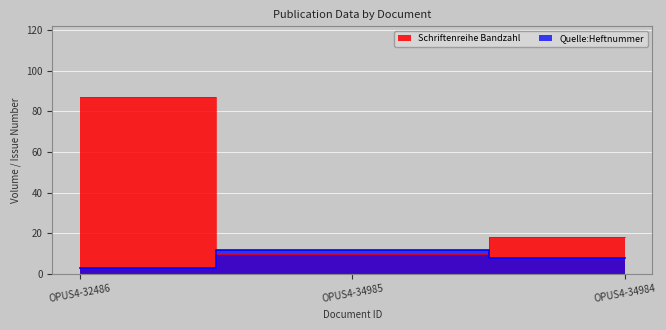

Reading left to right, extract all data points from this chart.

Schriftenreihe Bandzahl: OPUS4-32486=87	OPUS4-34985=10	OPUS4-34984=18
Quelle:Heftnummer: OPUS4-32486=3	OPUS4-34985=12	OPUS4-34984=8